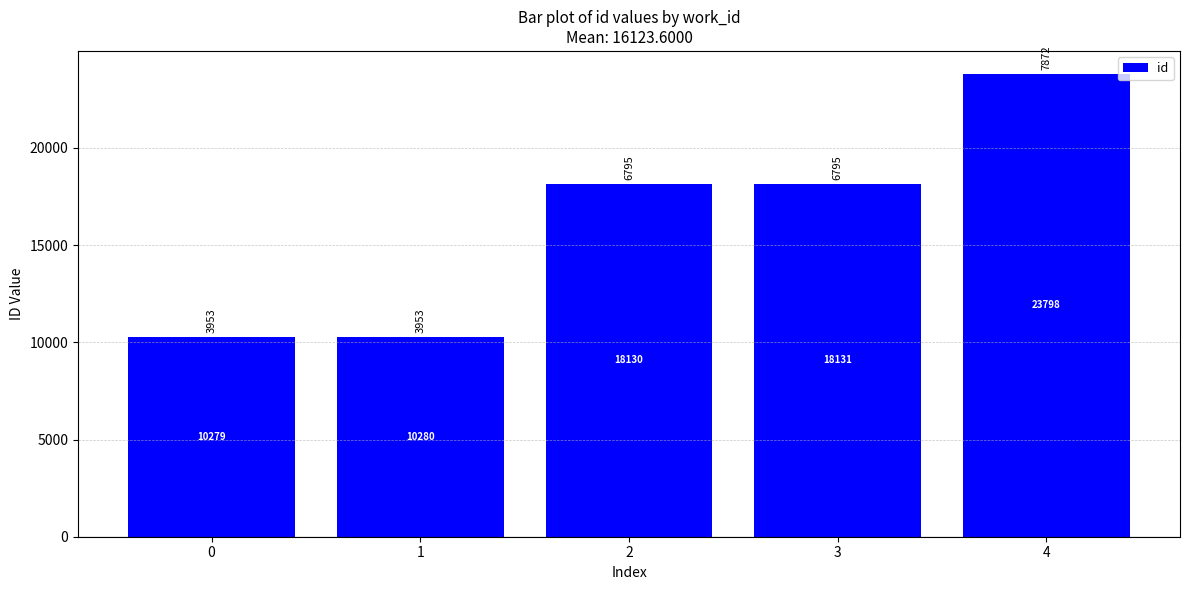

What is the value of the 4th bar from the left?

18131